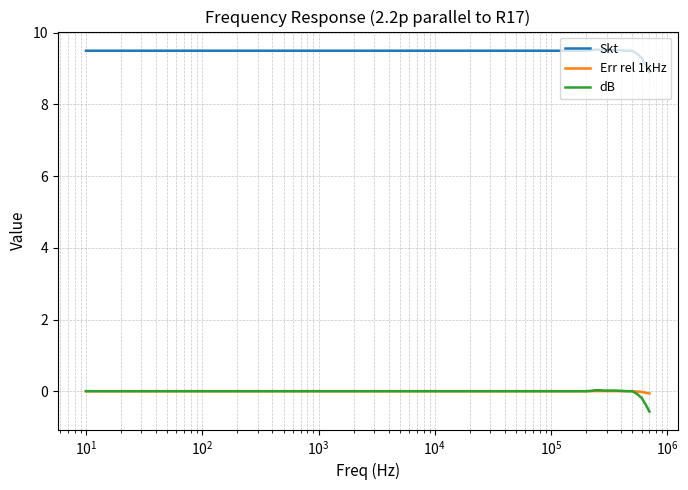

True or false: Err rel 1kHz and Skt cross at least once.

False